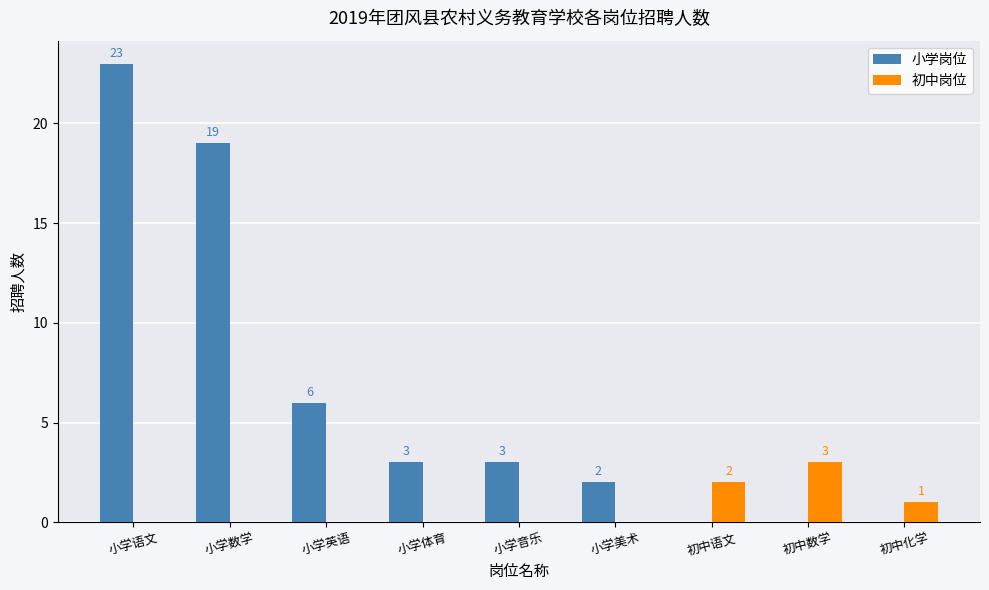

What is the total value across all series at 小学音乐?

3